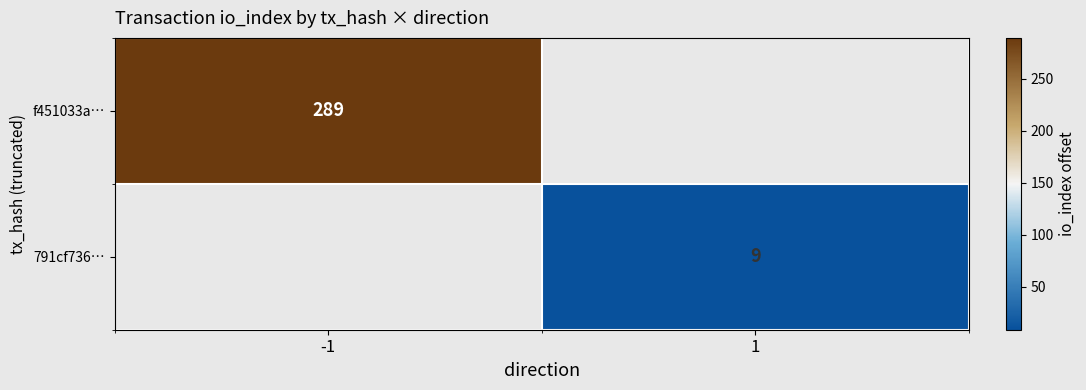

The value of 791cf736… at 1 is 12. True or false?

False